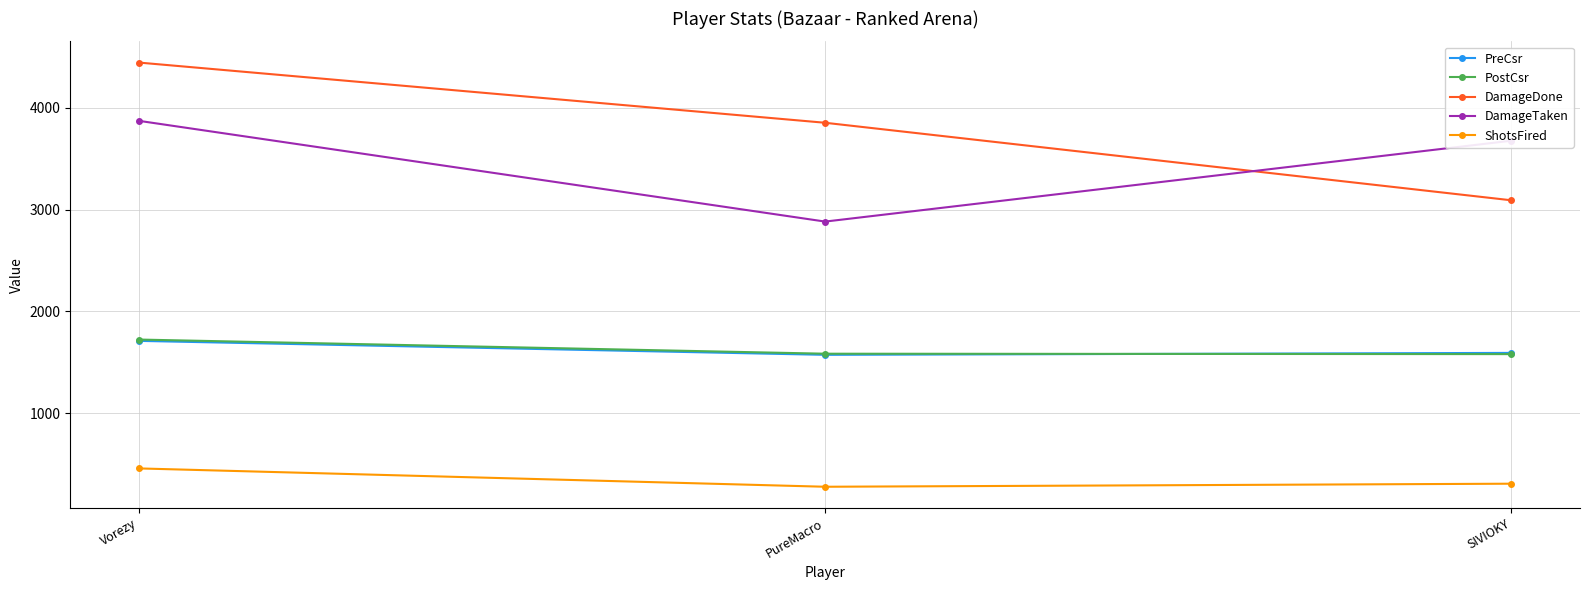

What is the lowest value of the DamageTaken series?

2882